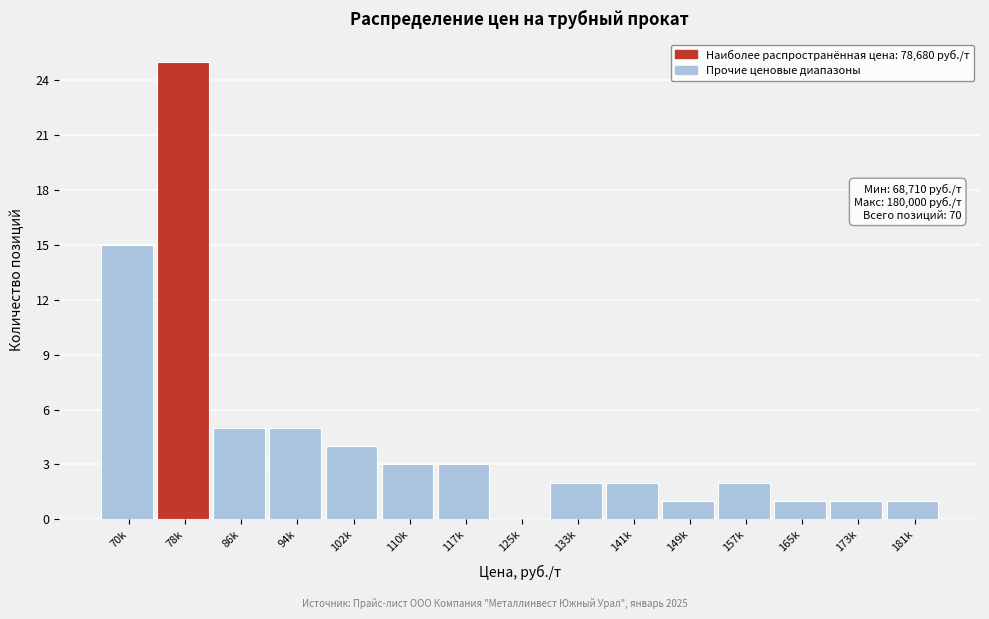

Reading left to right, what are all the values shown in this chart?

70k=15	78k=25	86k=5	94k=5	102k=4	110k=3	117k=3	125k=0	133k=2	141k=2	149k=1	157k=2	165k=1	173k=1	181k=1